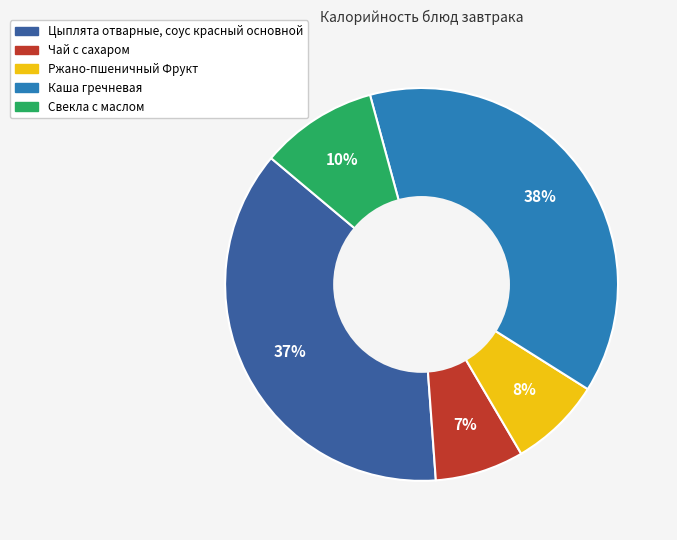

What is the largest slice in the pie chart?

Каша гречневая